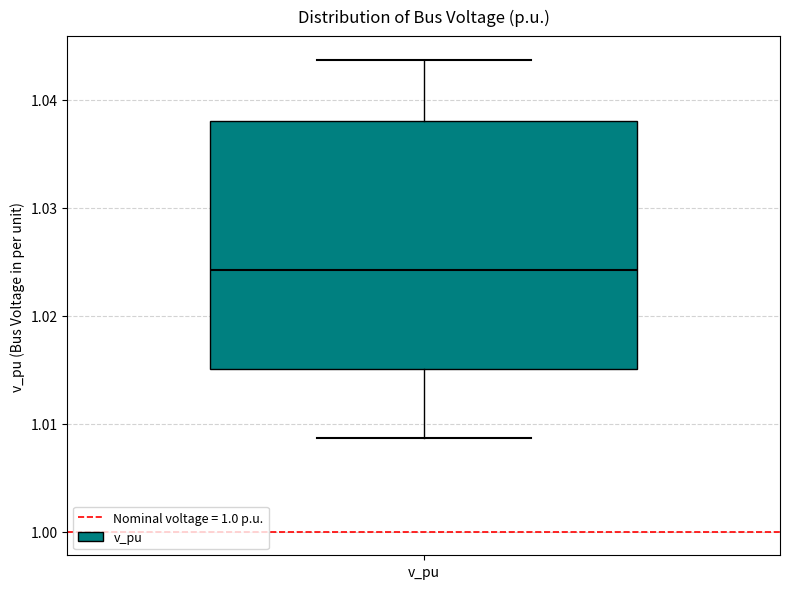

Transcribe this box plot: give where the median line is, the range the box spans, and where the two whiskers end, as read against the y-axis. The values are not printed on the chart, so give them approximately, as read against the axis.

median 1.024, box 1.015 to 1.038, whiskers 1.009 to 1.044